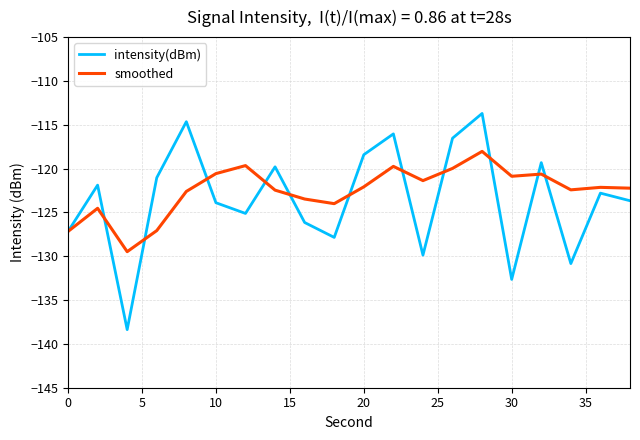

What is the lowest value of the intensity(dBm) series?

-138.4